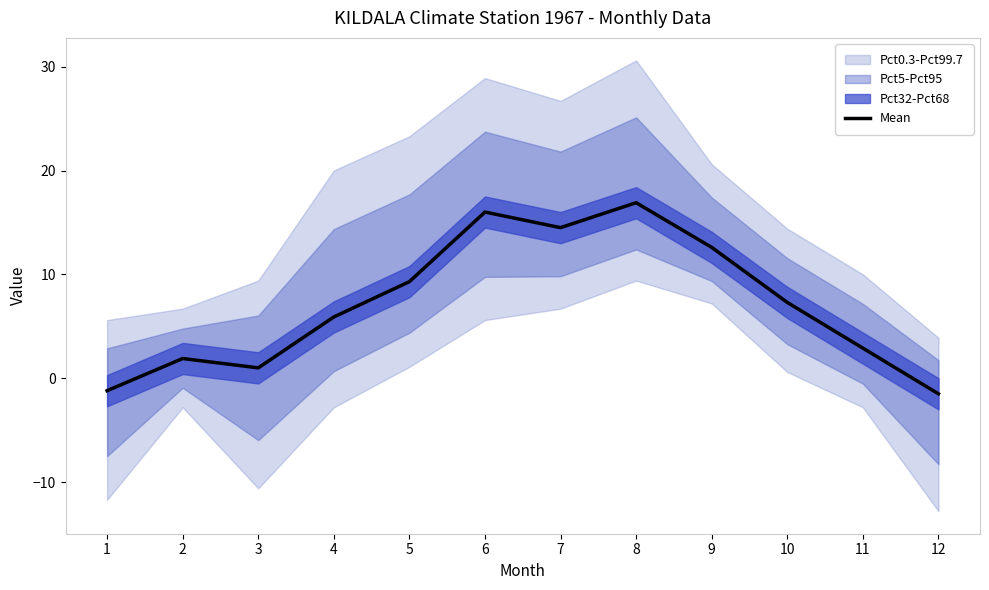

Where is the data nearest to the value 7?

10